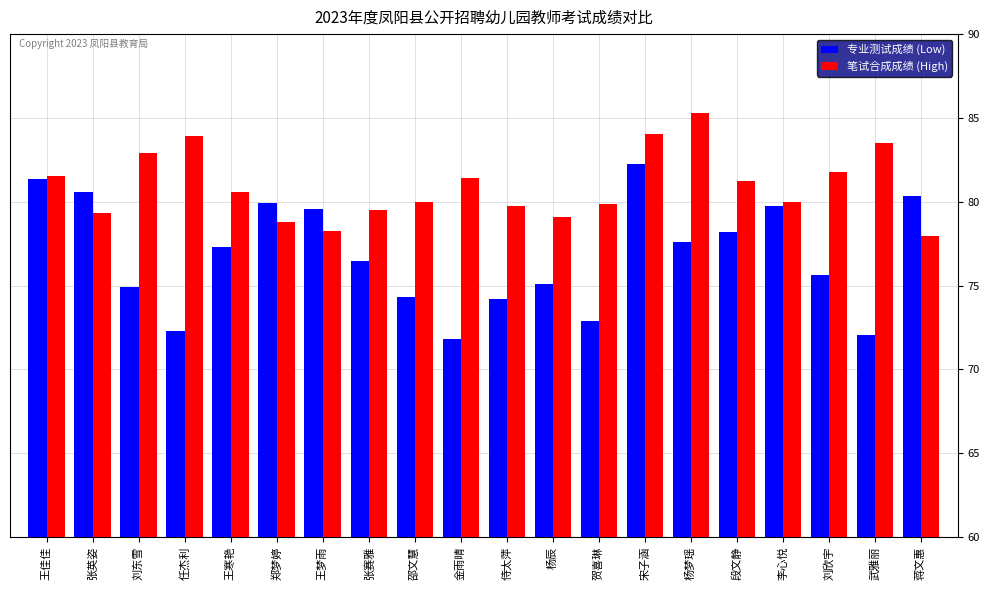

Which label corresponds to the largest value in the chart?

杨梦瑶